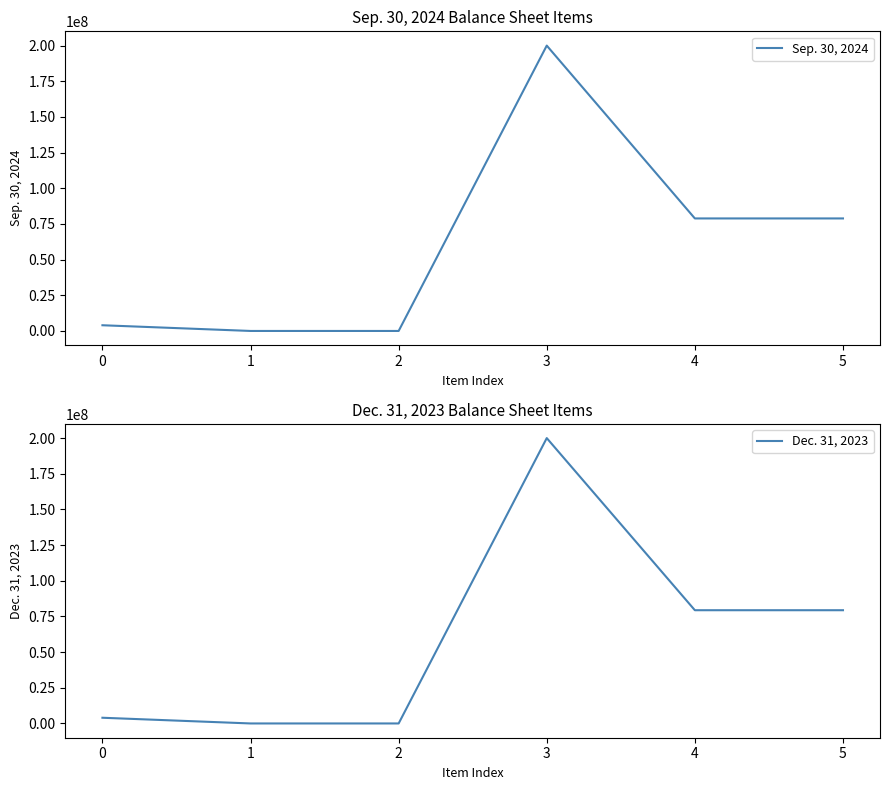

What is the difference between the Sep. 30, 2024 values at 2 and 3?

199999999